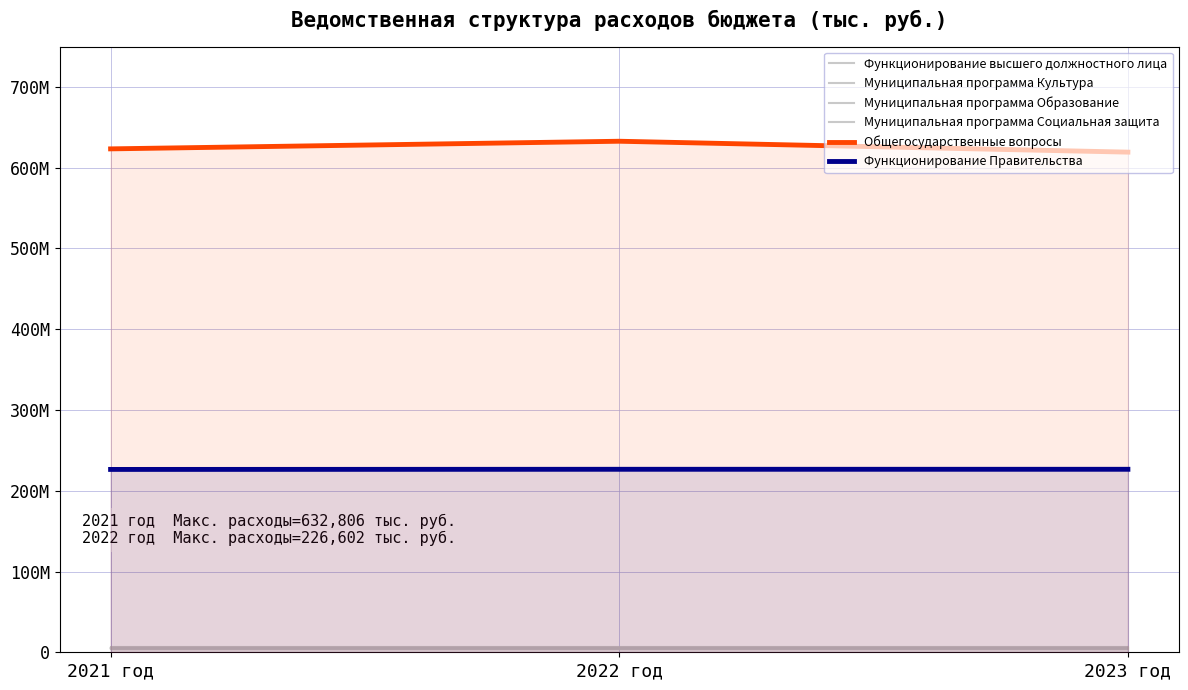

Which series has the largest range (max minus min)?

Общегосударственные вопросы